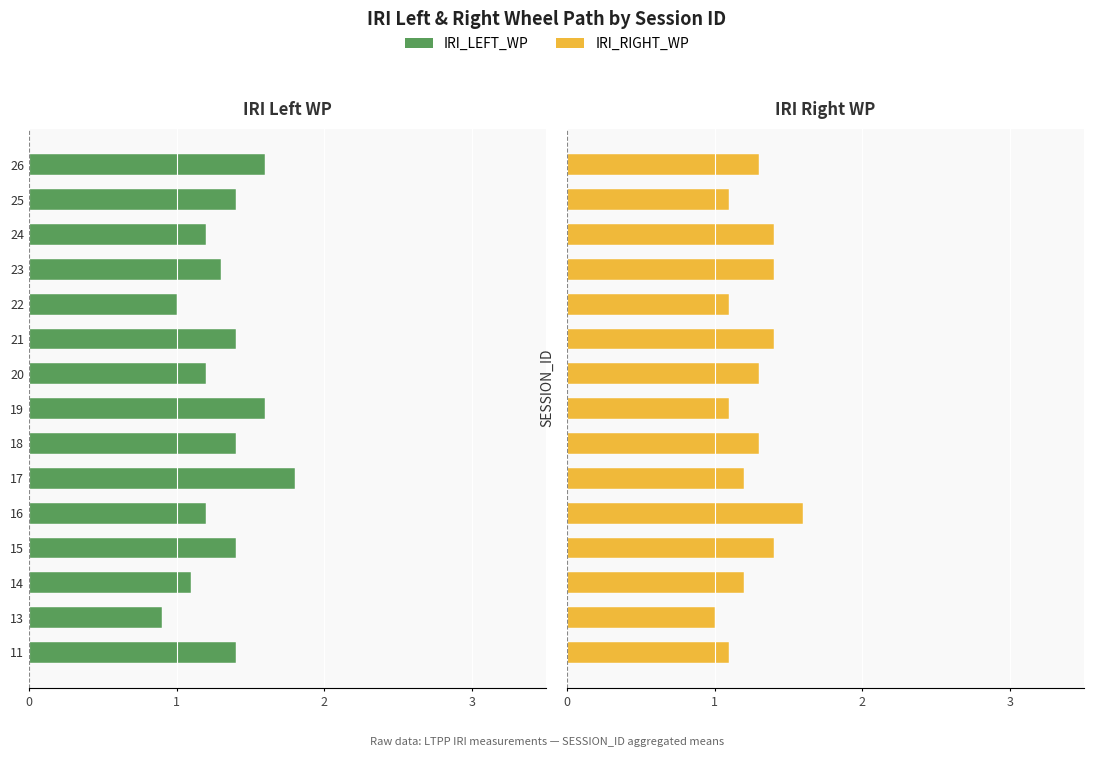

Which series has the largest range (max minus min)?

IRI_LEFT_WP